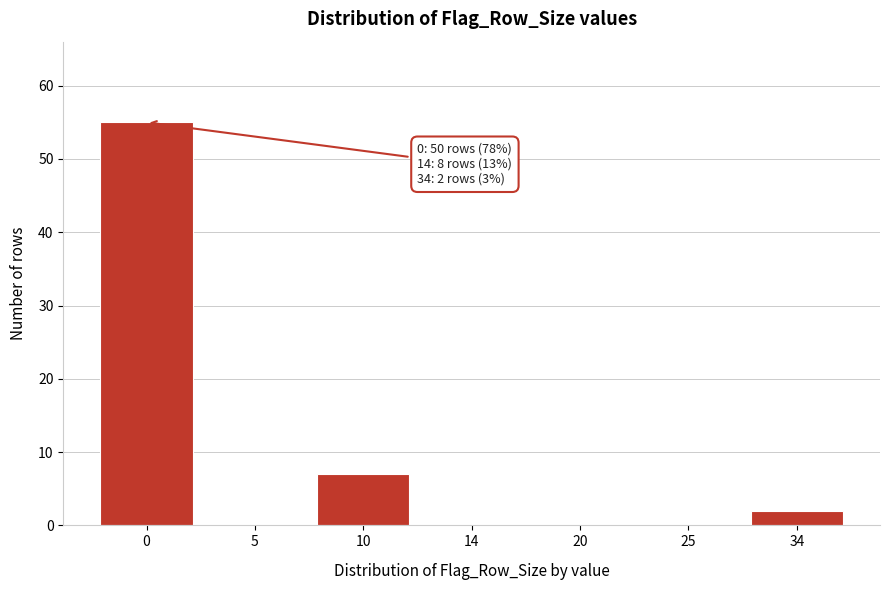

Reading left to right, what are all the values shown in this chart?

0=55	5=0	10=7	14=0	20=0	25=0	34=2